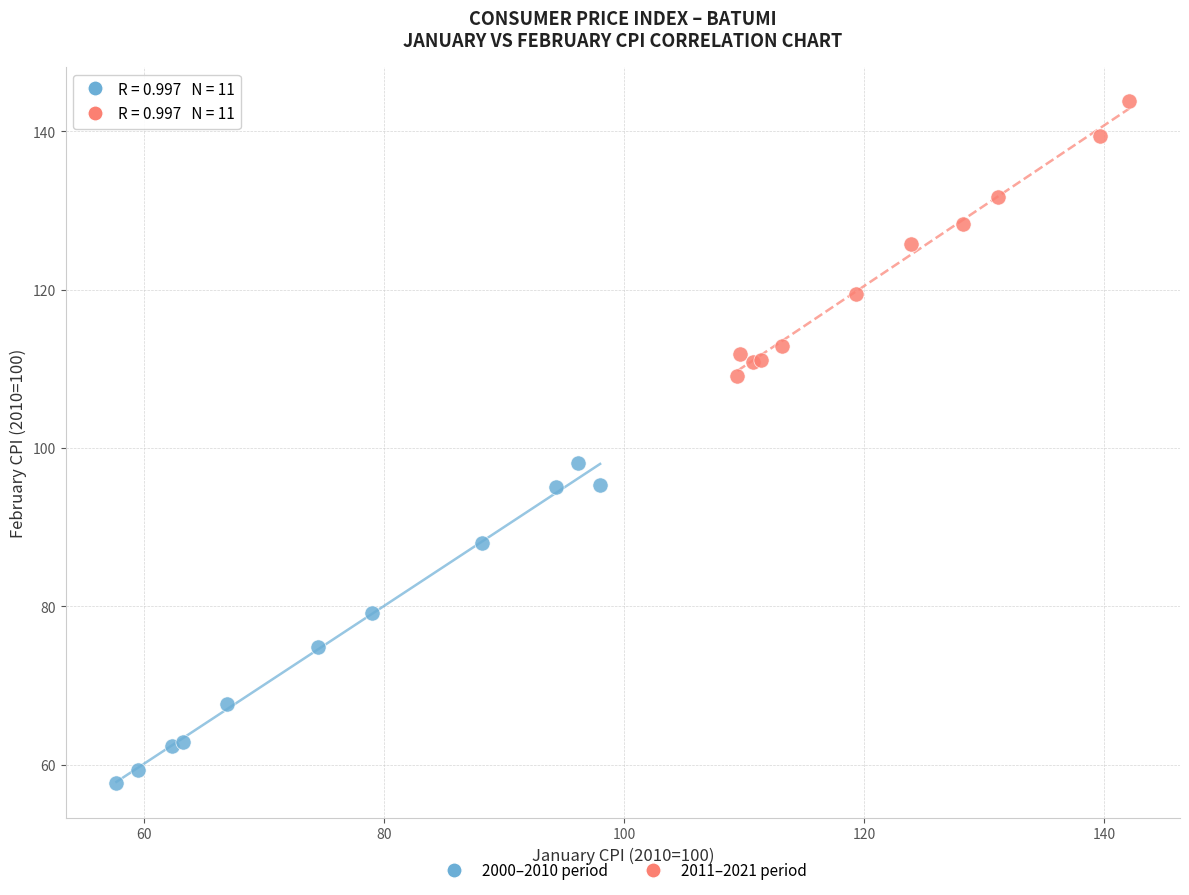

Which series contains the lowest Y value?

2000–2010 period